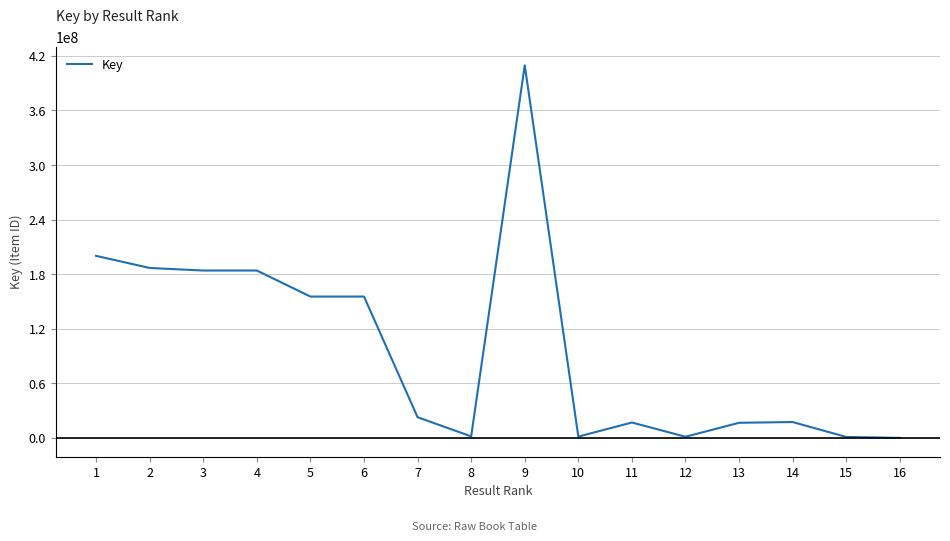

Is it true that the value at 1 is 200120234?

True